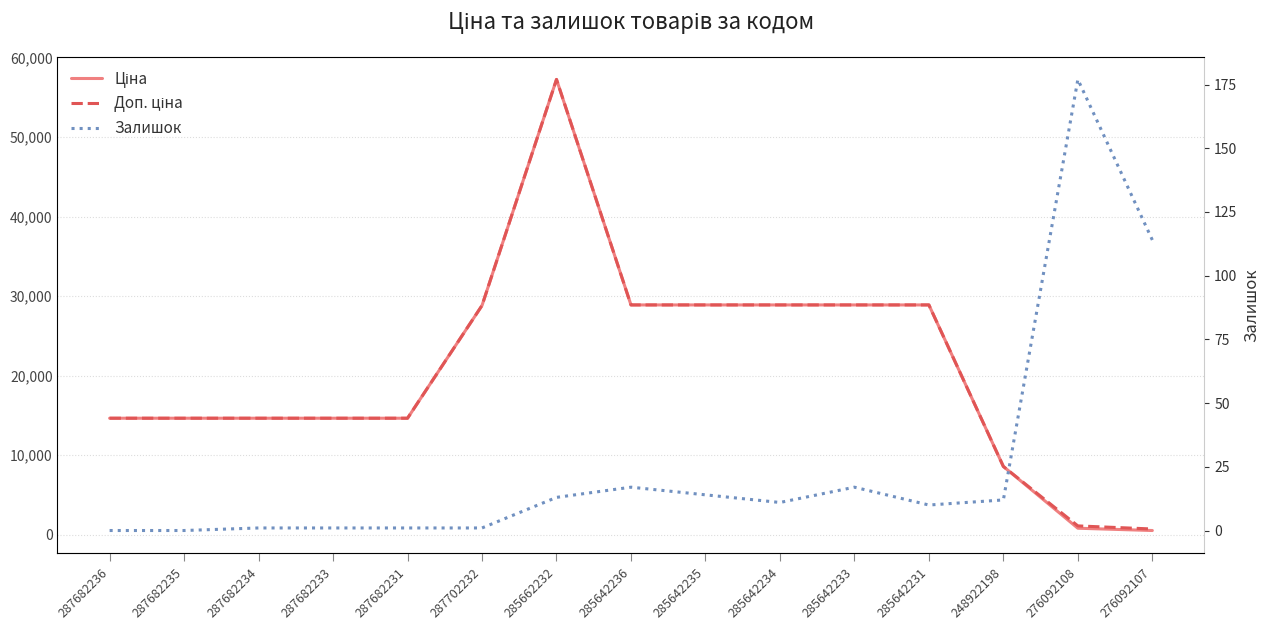

True or false: Залишок has a value of 177.0 at 276092108.

True